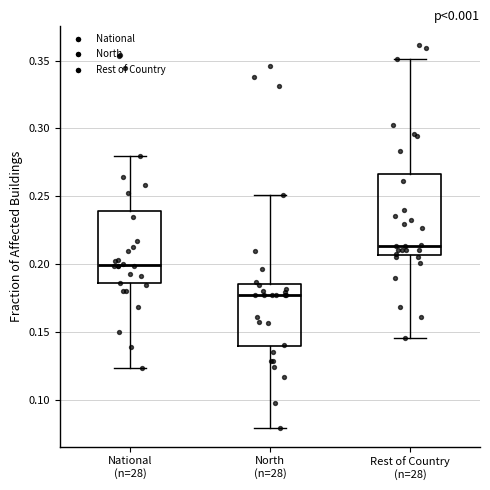

Which box is the tallest, from its lower edge to its upper edge?

Rest of Country (n=28)